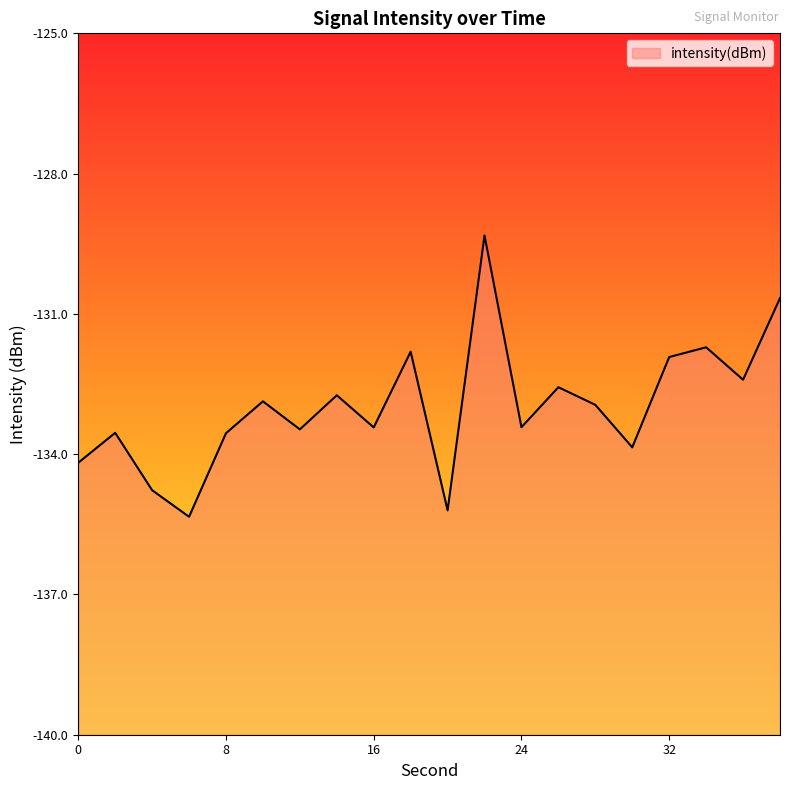

The chart shows a value of -132.4 at 36. True or false?

True